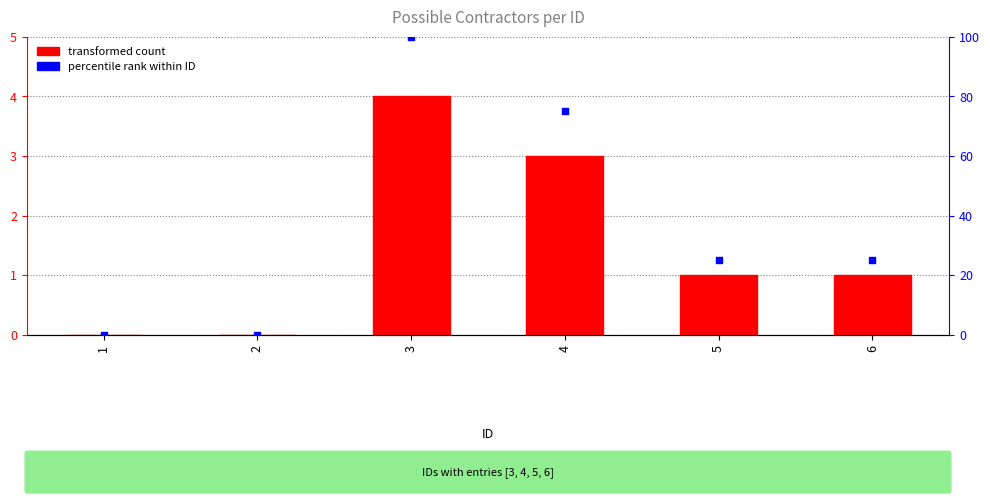

Is the value of percentile rank within the ID at 1 greater than the value of contratantes count at 4?

No